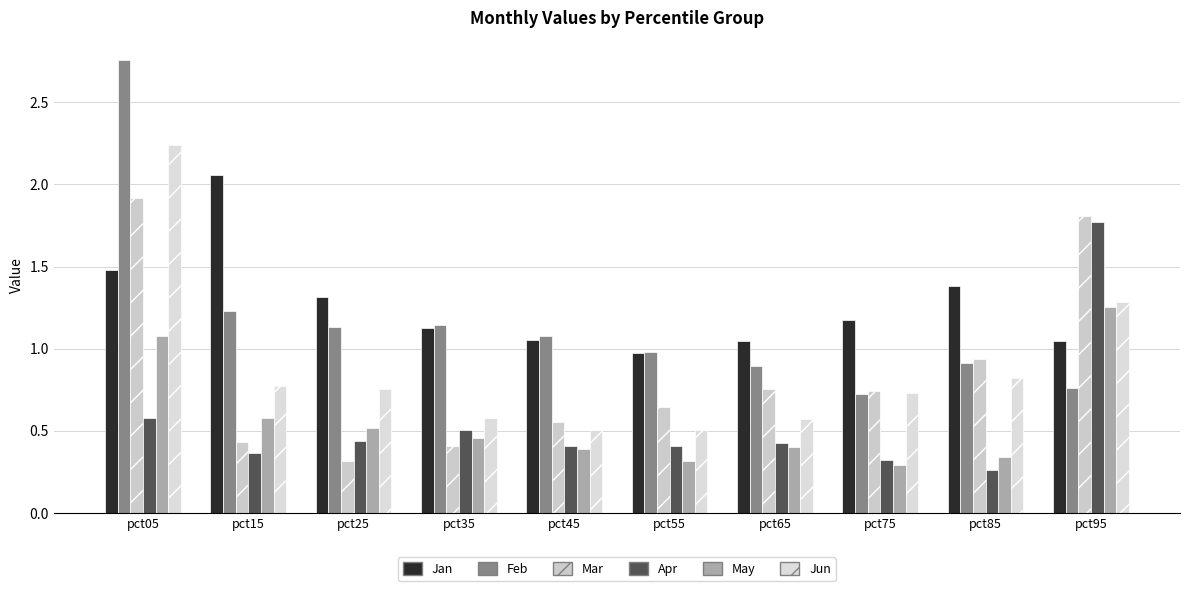

Which series has the largest total across all categories?

Jan